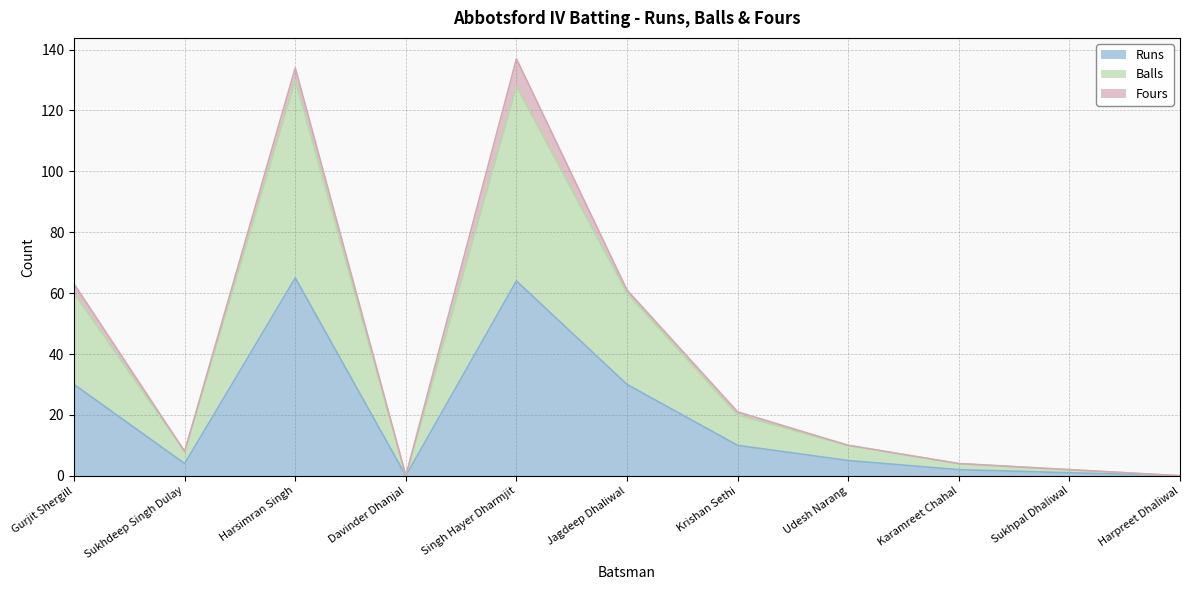

Count the number of categories in the chart.

11